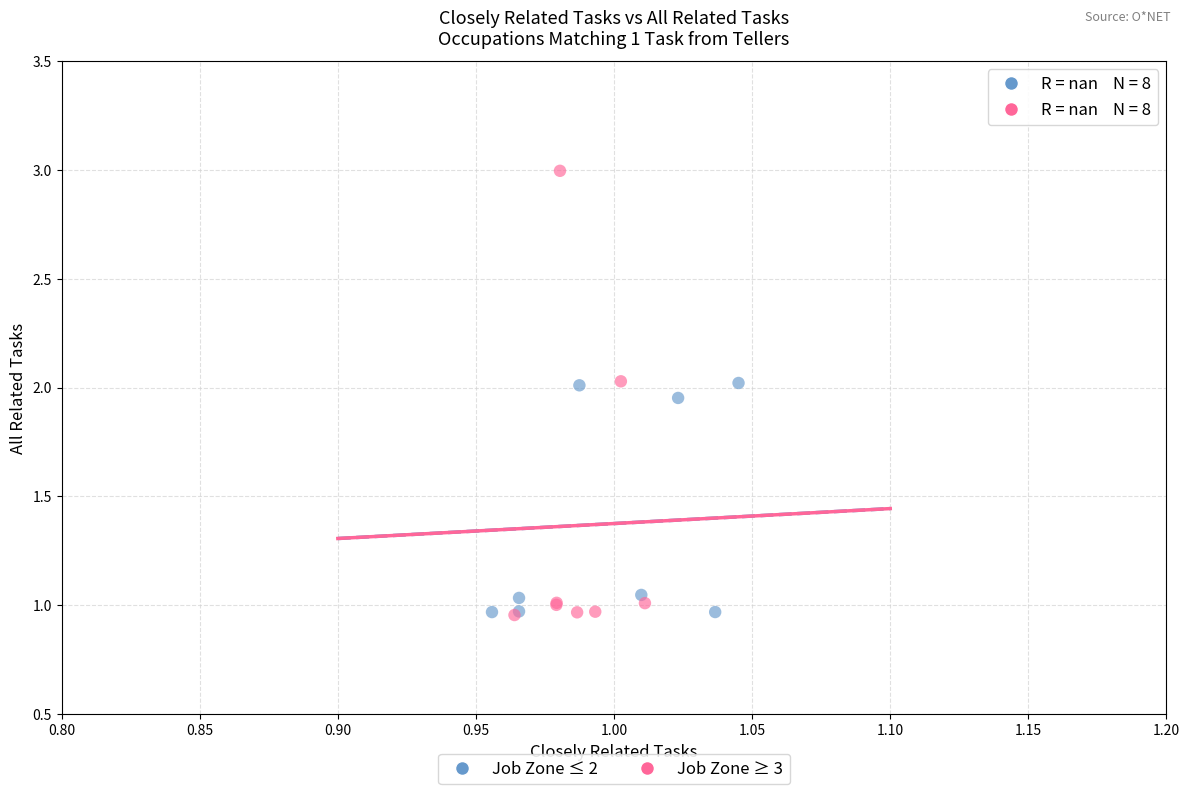

Which series has the widest spread of Y values?

Job Zone ≥ 3